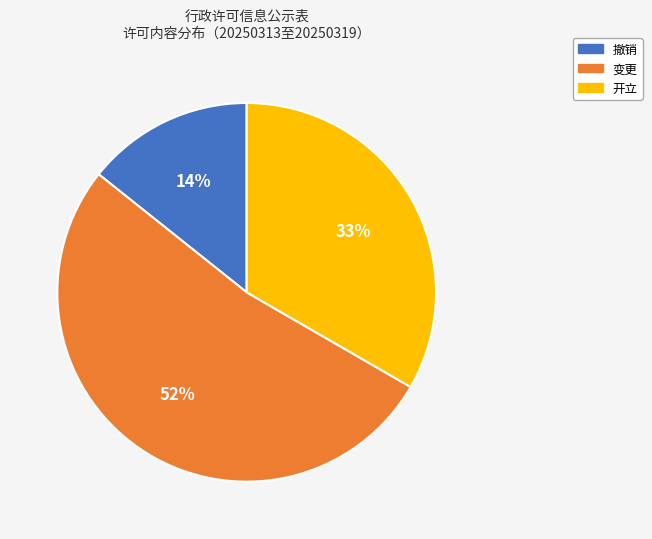

What is the smallest slice in the pie chart?

撤销